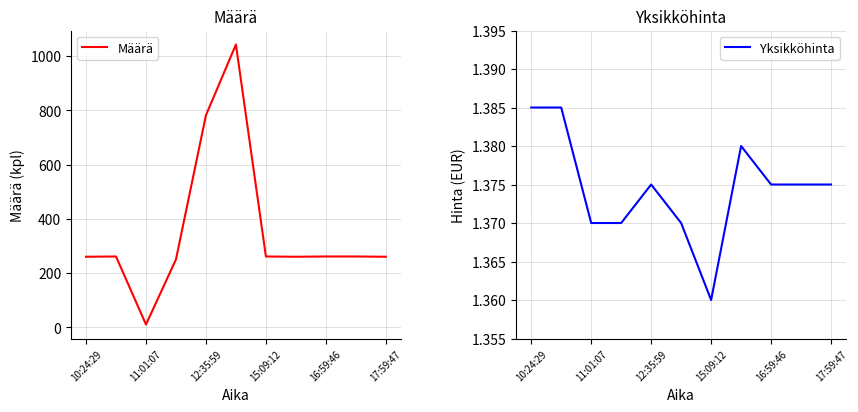

How many lines are shown in the chart?

2